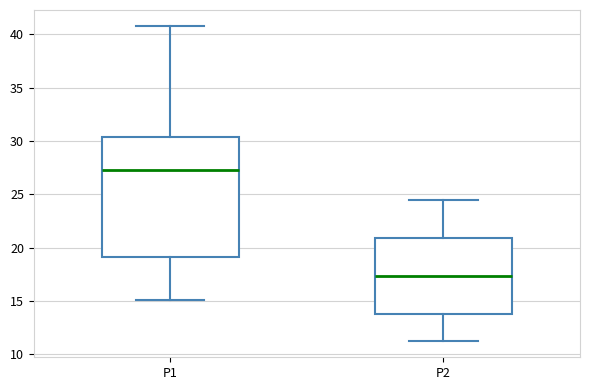

Reading left to right, transcribe this box plot: for each box, give where its median line is, the range the box spans, and where its two whiskers end, as read against the y-axis. The values are not printed on the chart, so give them approximately, as read against the axis.

P1: median 27.5, box 19.0 to 30.5, whiskers 15.0 to 41.0
P2: median 17.5, box 14.0 to 21.0, whiskers 11.0 to 24.5